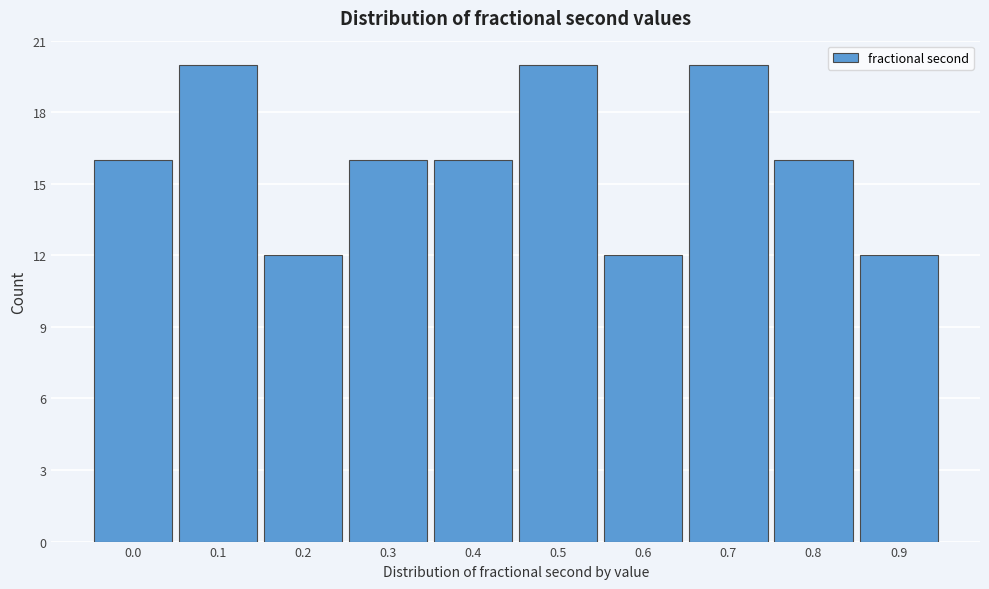

Reading left to right, what are all the values shown in this chart?

0.0=16	0.1=20	0.2=12	0.3=16	0.4=16	0.5=20	0.6=12	0.7=20	0.8=16	0.9=12